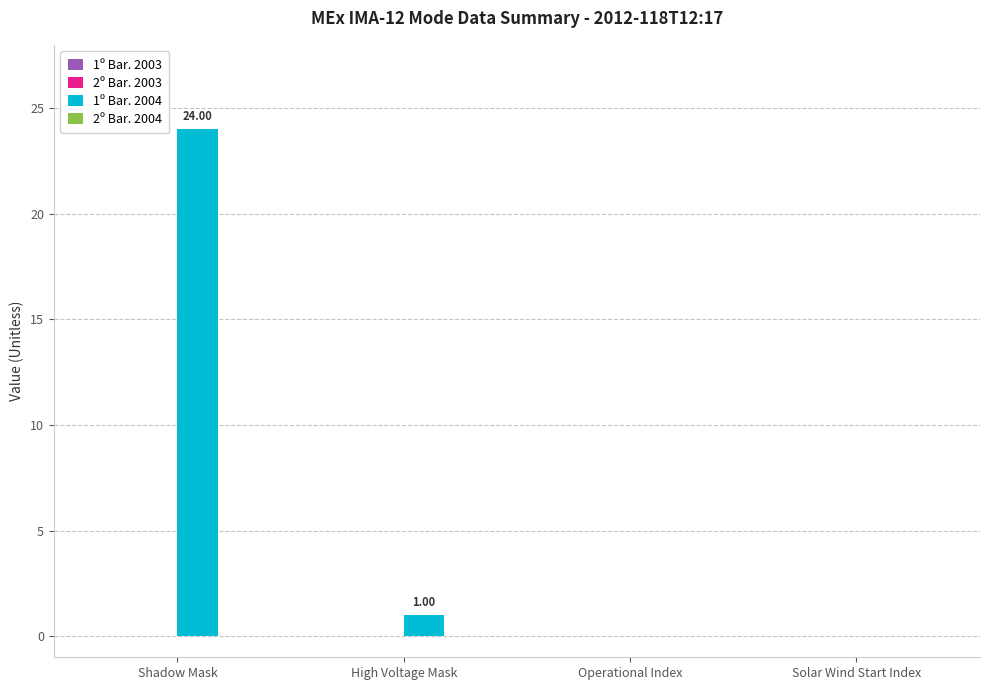

At which label is the value closest to 12?

High Voltage Mask